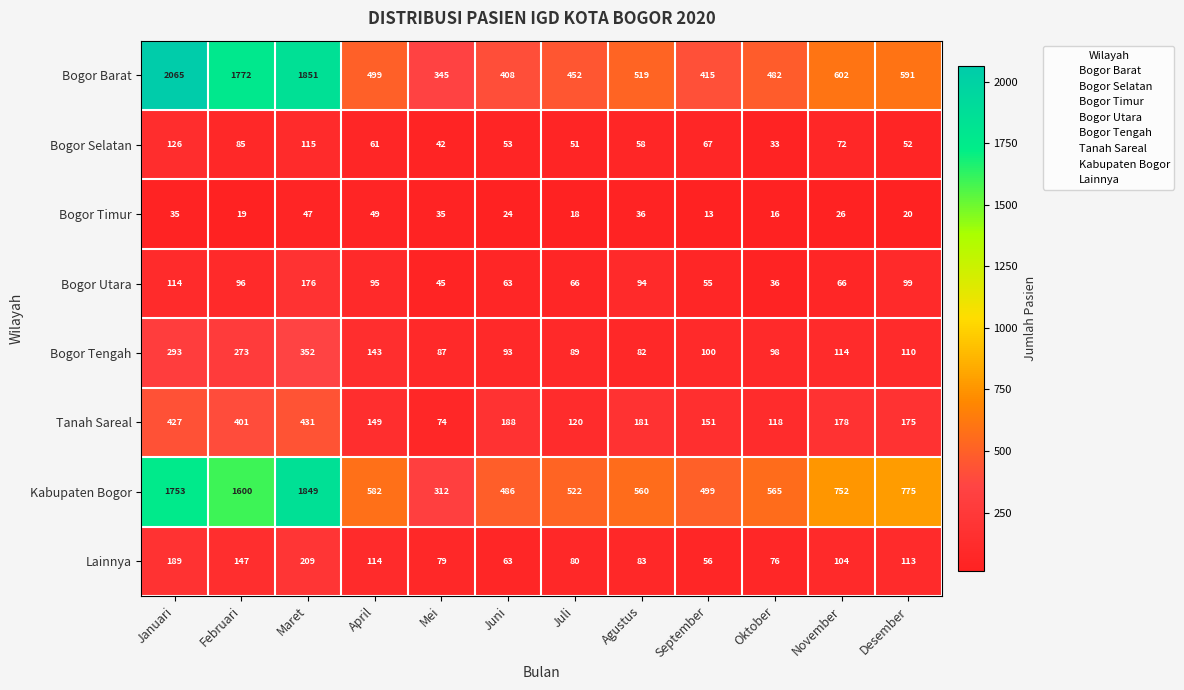

How many series are shown in this chart?

8